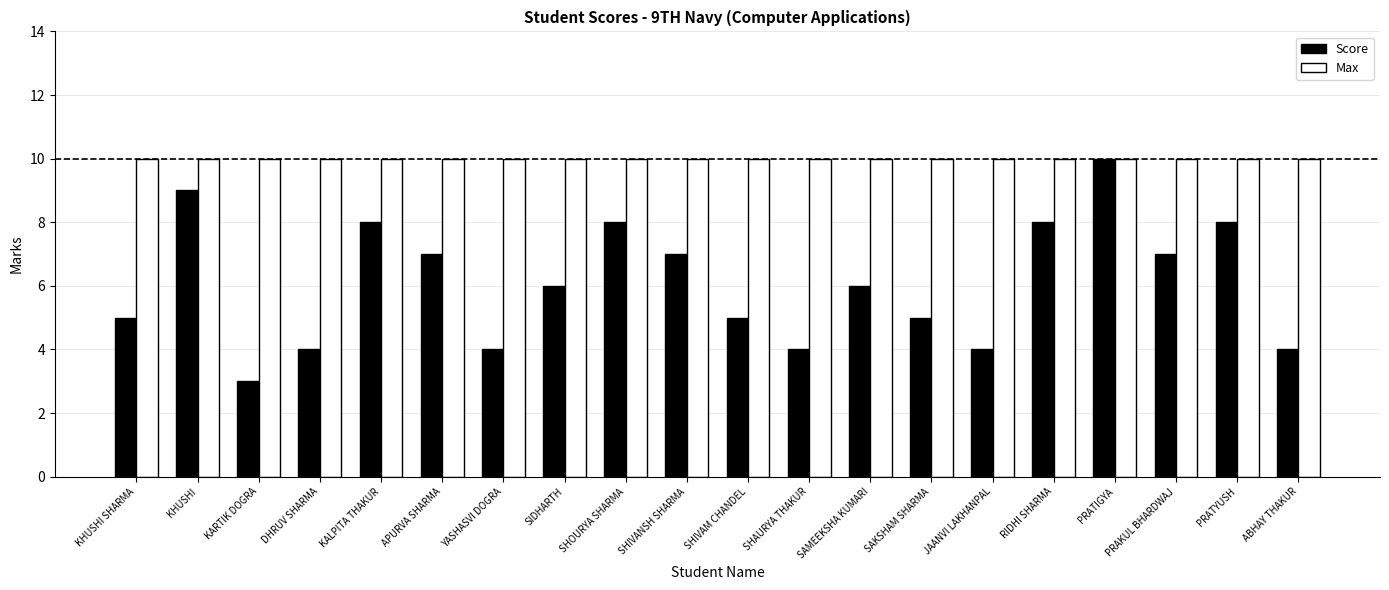

Rank the series at PRAKUL BHARDWAJ from lowest to highest value.

Score, Max